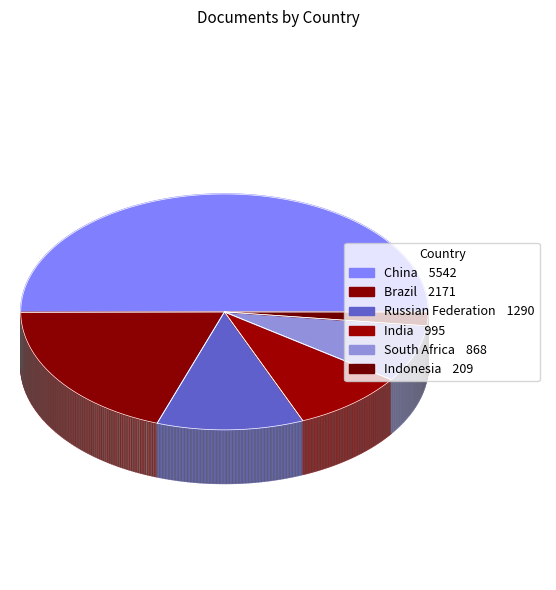

To the nearest percent, what is the average slice percentage?

17%